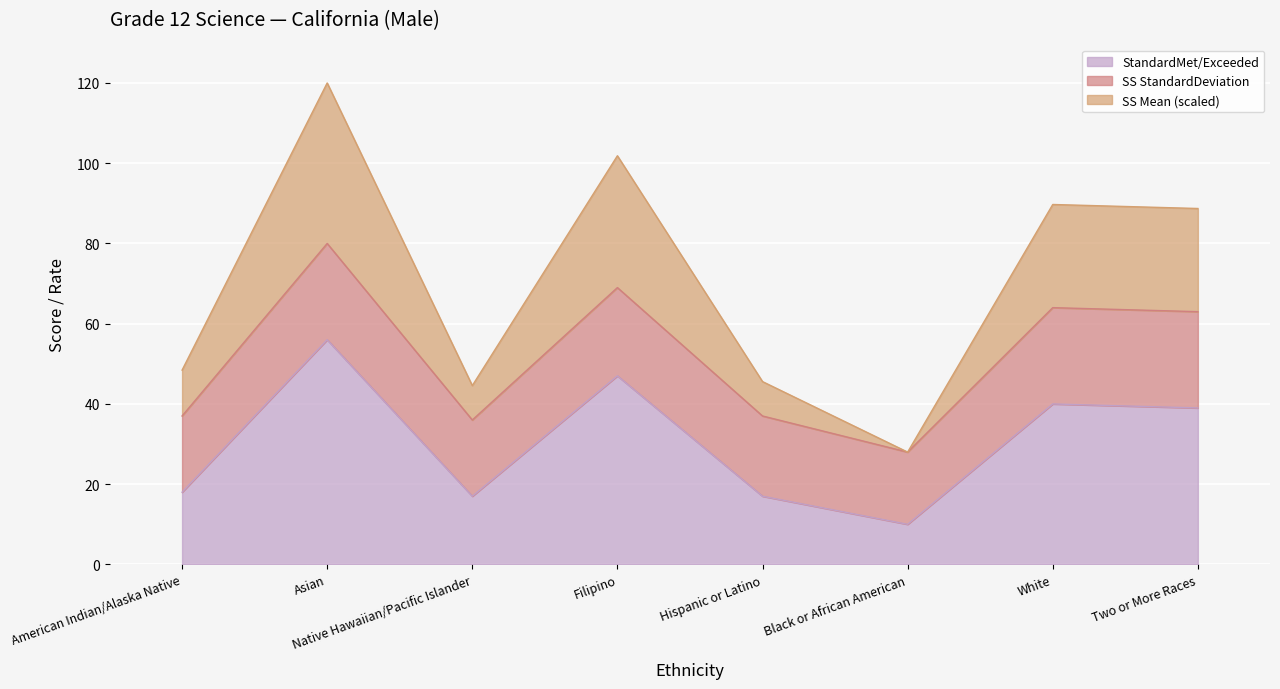

What is the label of the 7th point from the right?

Asian